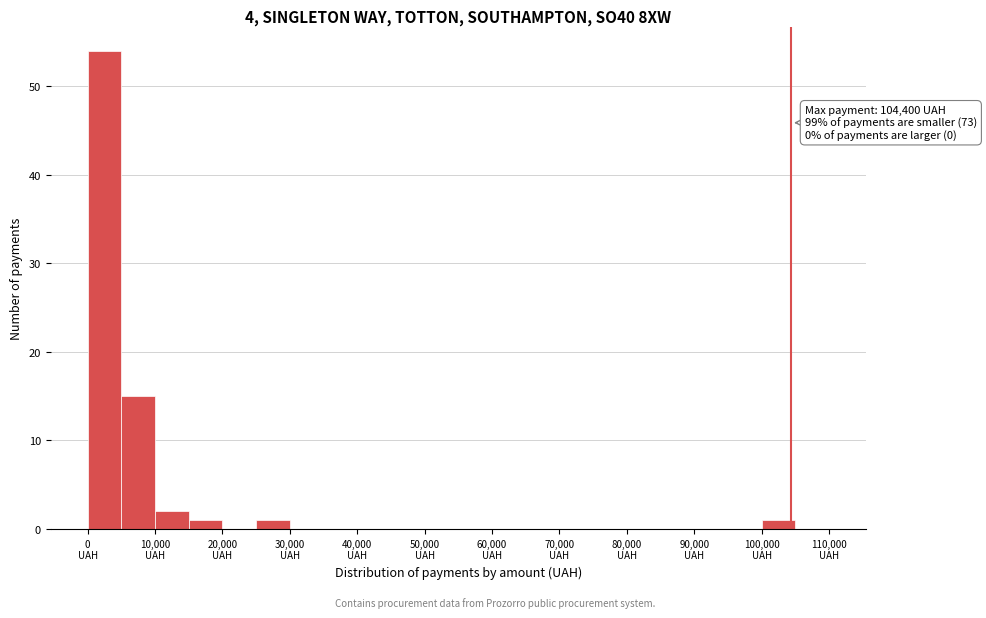

Which range on the x-axis has the tallest bar?

0 to 5000